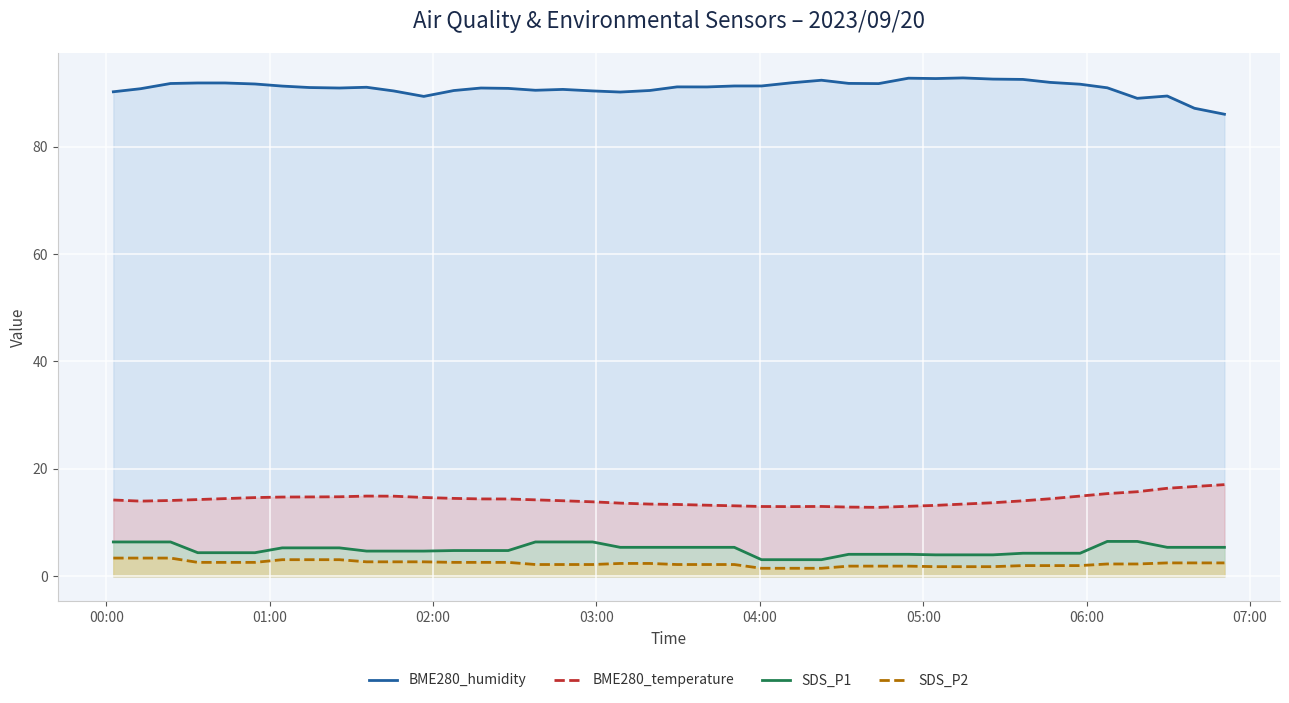

What is the minimum value for BME280_temperature?

12.8